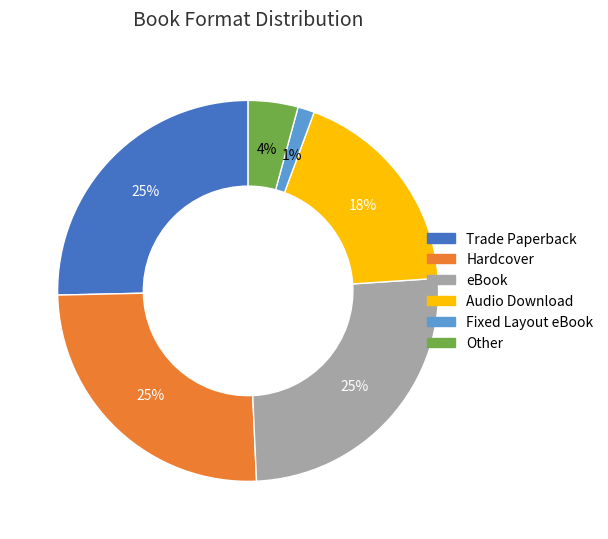

Count the number of slices in the pie.

6